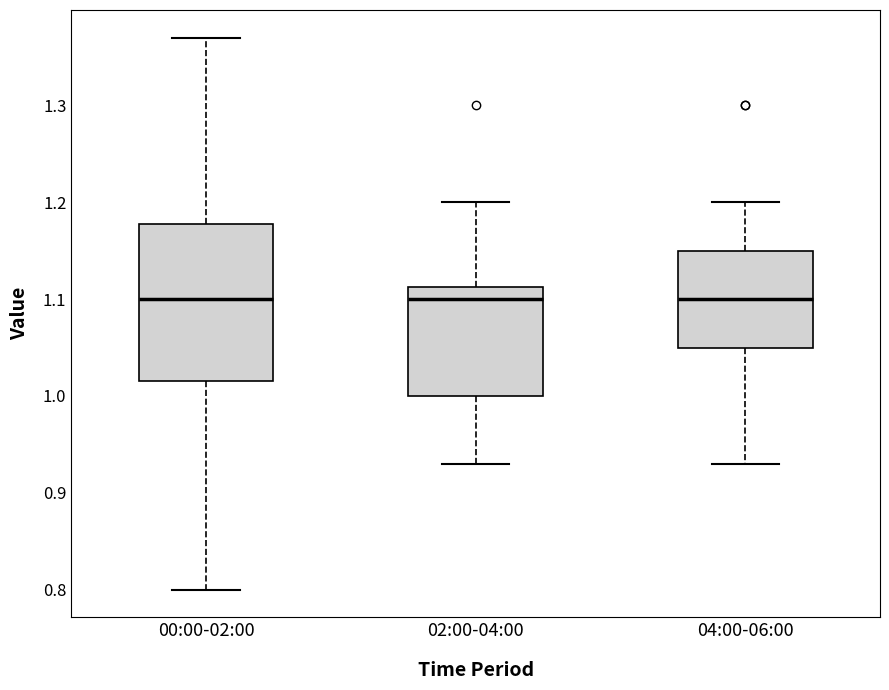

Comparing the boxes themselves (not the whiskers), which one is the tallest?

00:00-02:00